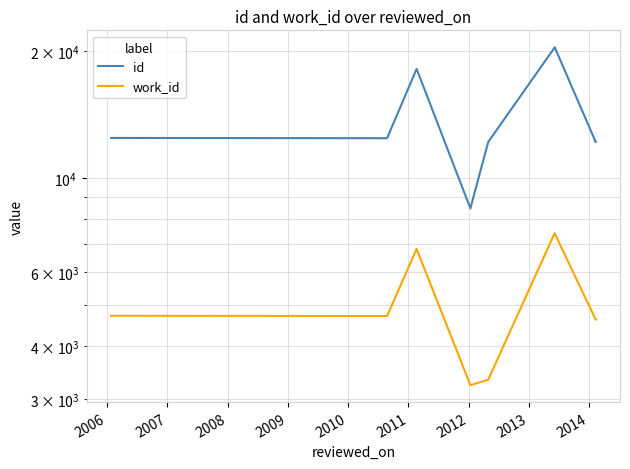

At 2007, list the series in order from largest to smallest.

id, work_id